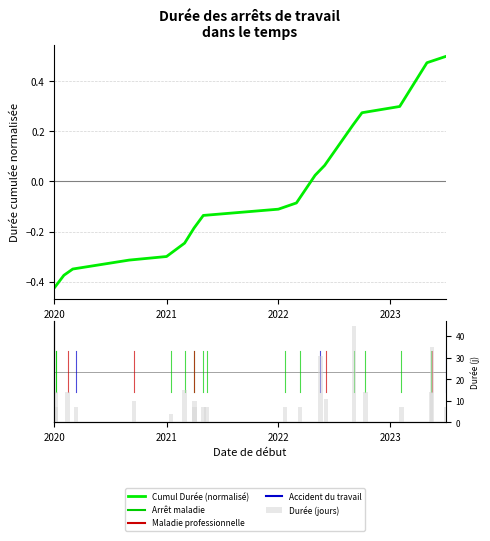

What is the value of the 8th bar from the left?

10